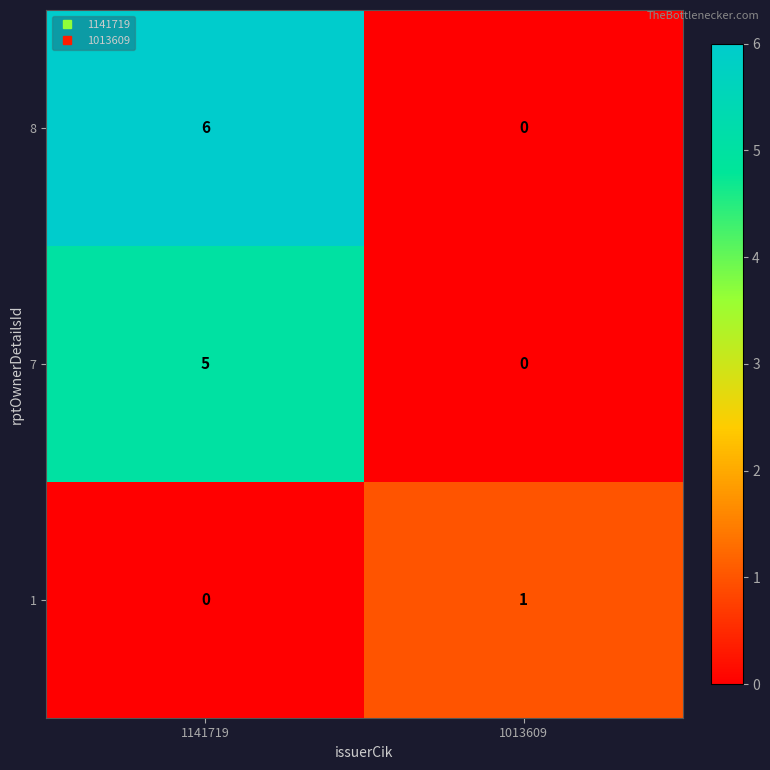

Which series has the widest spread of values?

8